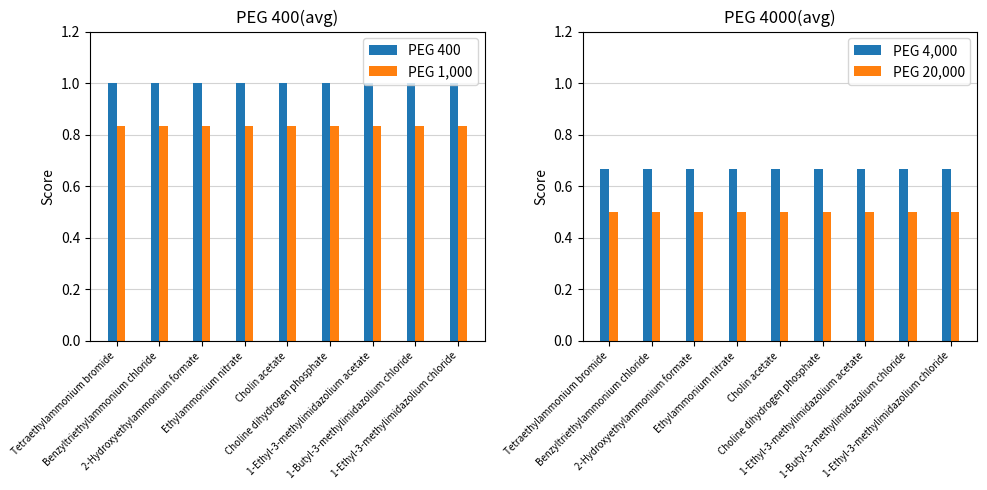

Rank the series at 1-Ethyl-3-methylimidazolium chloride from highest to lowest value.

PEG 400, PEG 1,000, PEG 4,000, PEG 20,000